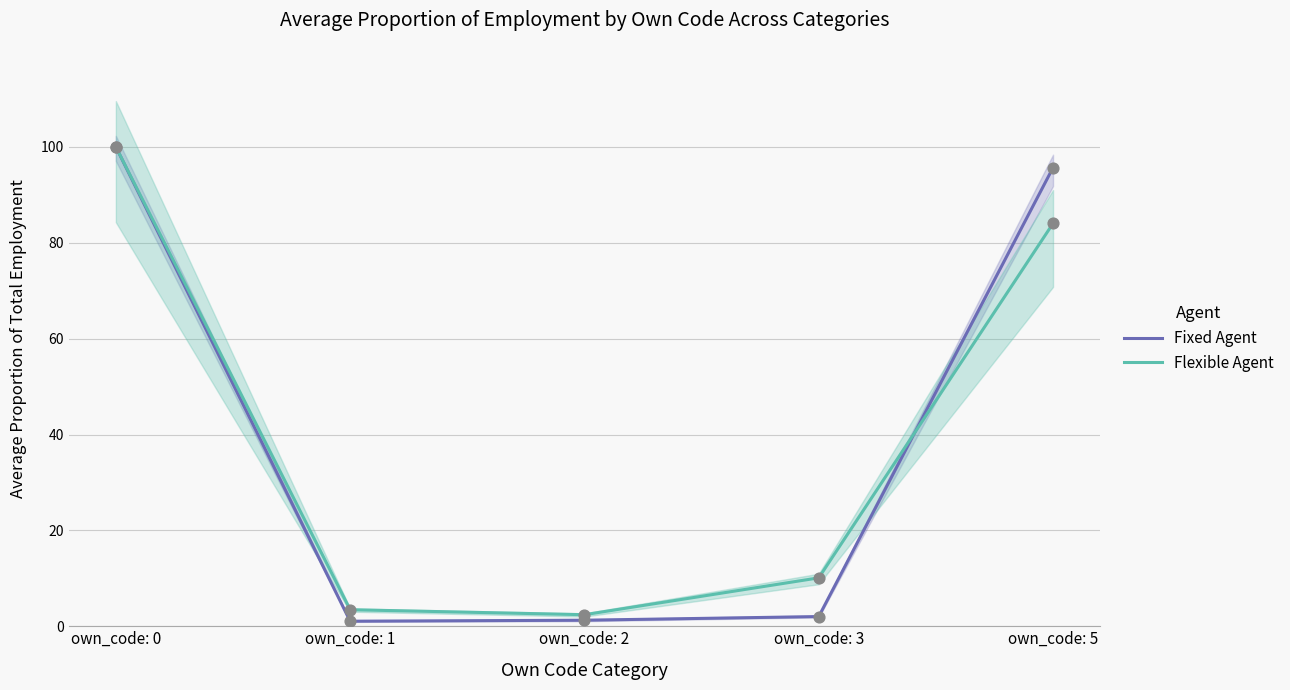

At which category is the sum across all series the highest?

own_code: 0